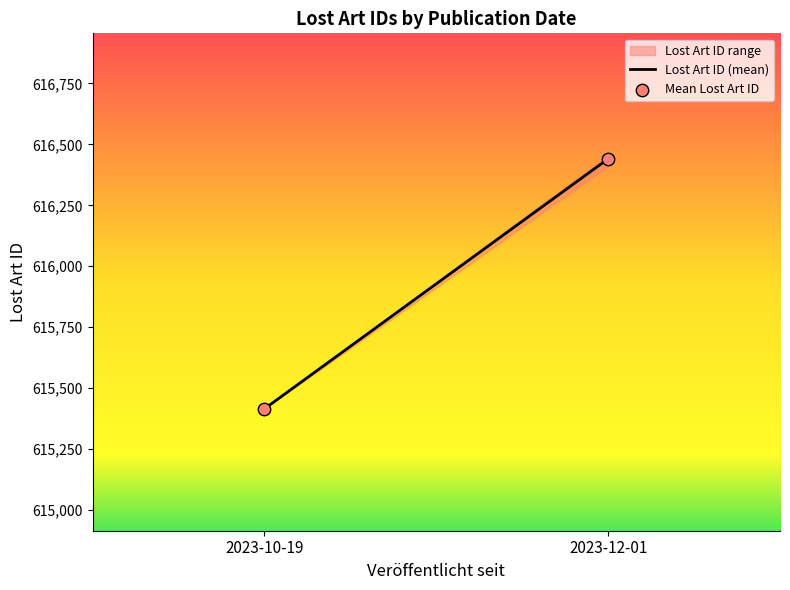

What is the range of Y values (max minus min)?

1024.7